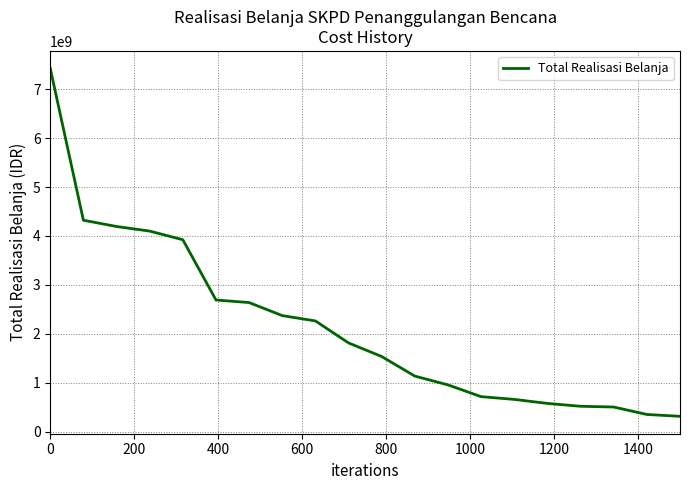

What is the smallest value displayed?

313219242